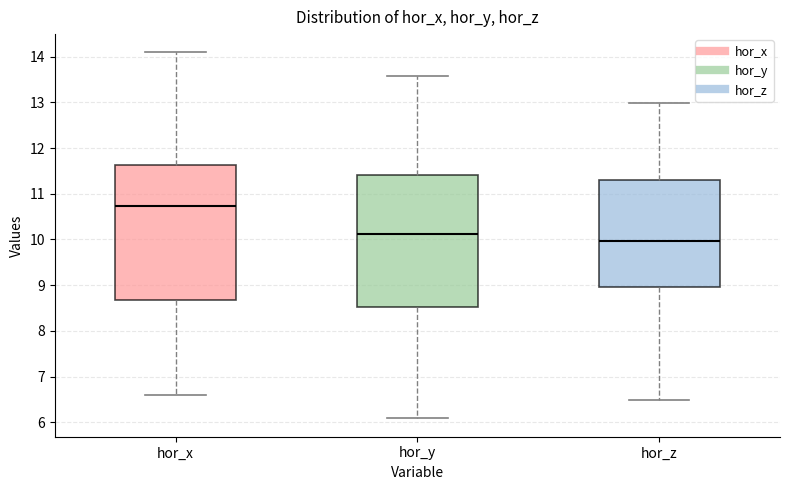

Reading left to right, read every box against the y-axis: the position of its median line, the range the box covers, and the ends of its whiskers. The values are not printed on the chart, so give them approximately, as read against the axis.

hor_x: median 10.7, box 8.7 to 11.6, whiskers 6.6 to 14.1
hor_y: median 10.1, box 8.5 to 11.4, whiskers 6.1 to 13.6
hor_z: median 10.0, box 9.0 to 11.3, whiskers 6.5 to 13.0